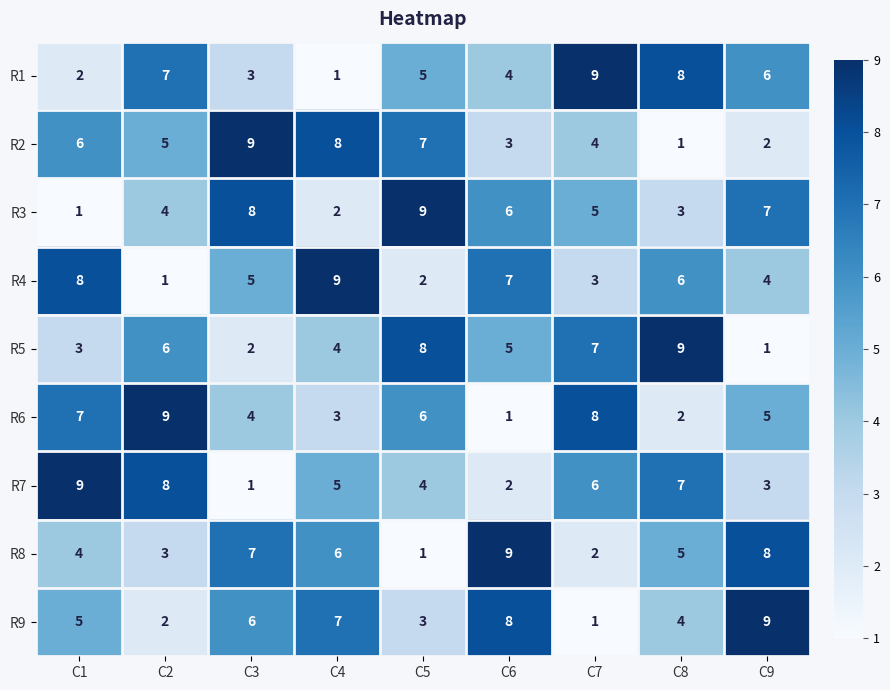

What is the highest value of the R8 series?

9